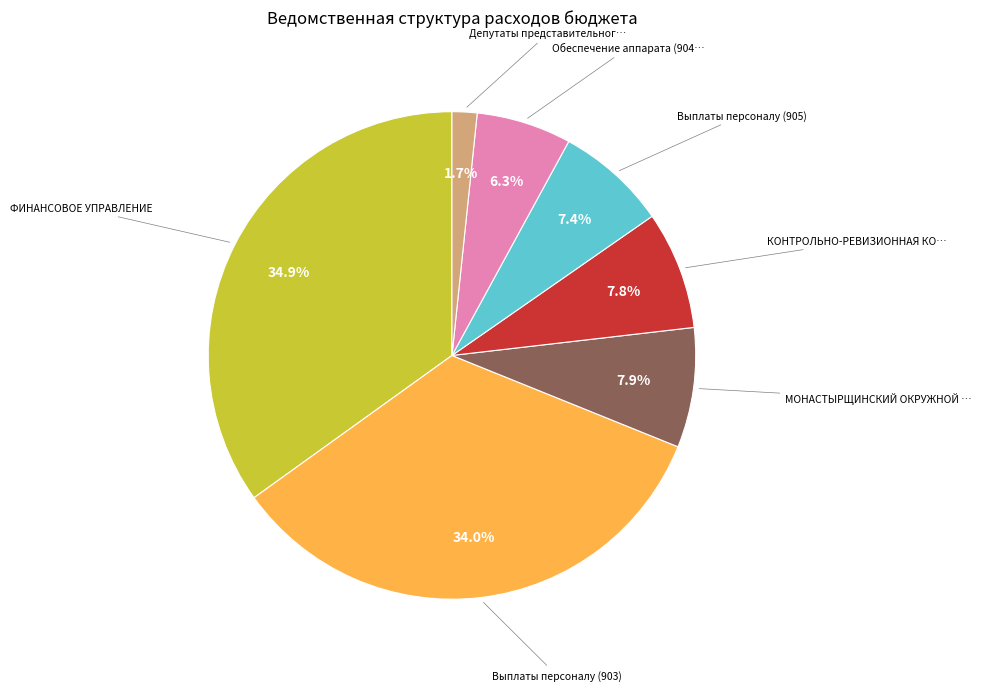

Does any single category account for the majority?

No